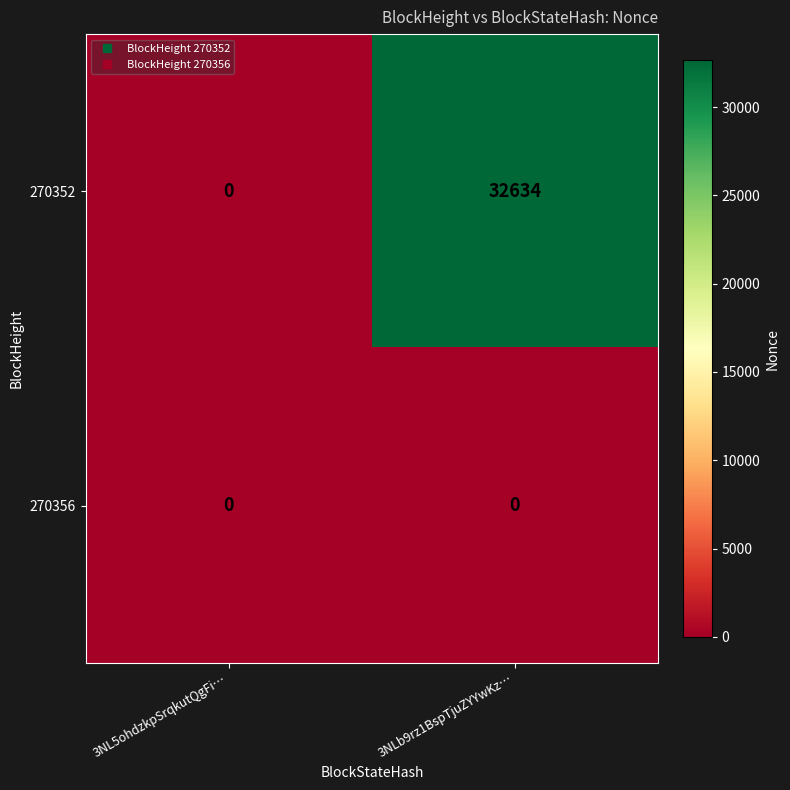

Reading left to right, what are all the values shown in this chart?

270352: 3NL5ohdzkpSrqkutQgFi…=0	3NLb9rz1BspTjuZYYwKz…=32634
270356: 3NL5ohdzkpSrqkutQgFi…=0	3NLb9rz1BspTjuZYYwKz…=0